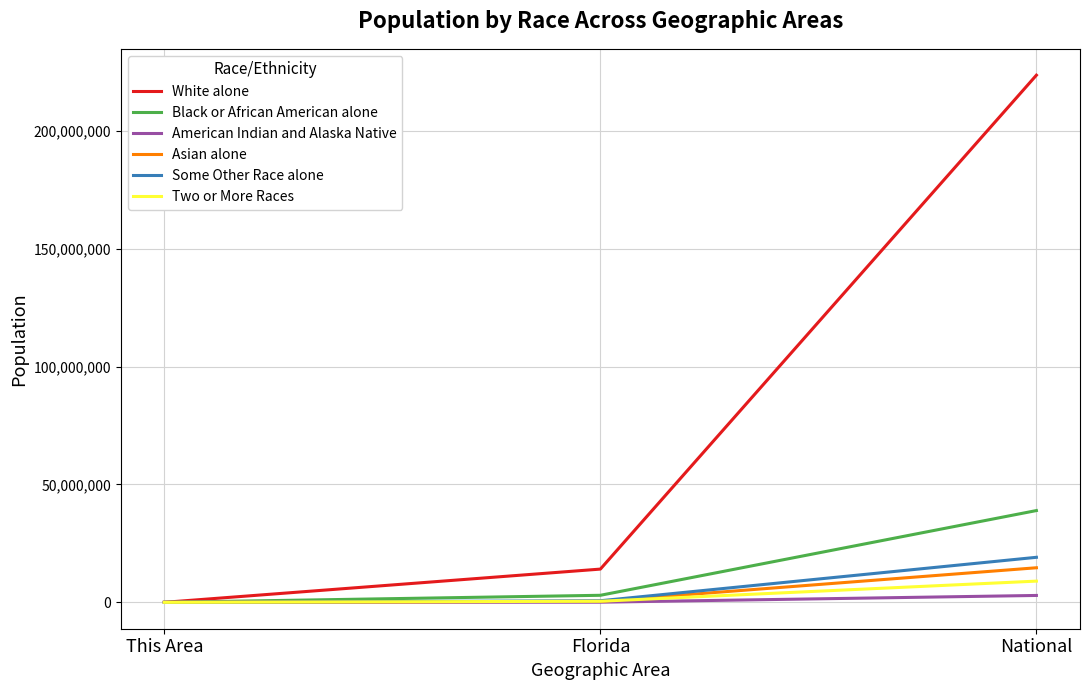

Which series has the widest spread of values?

White alone